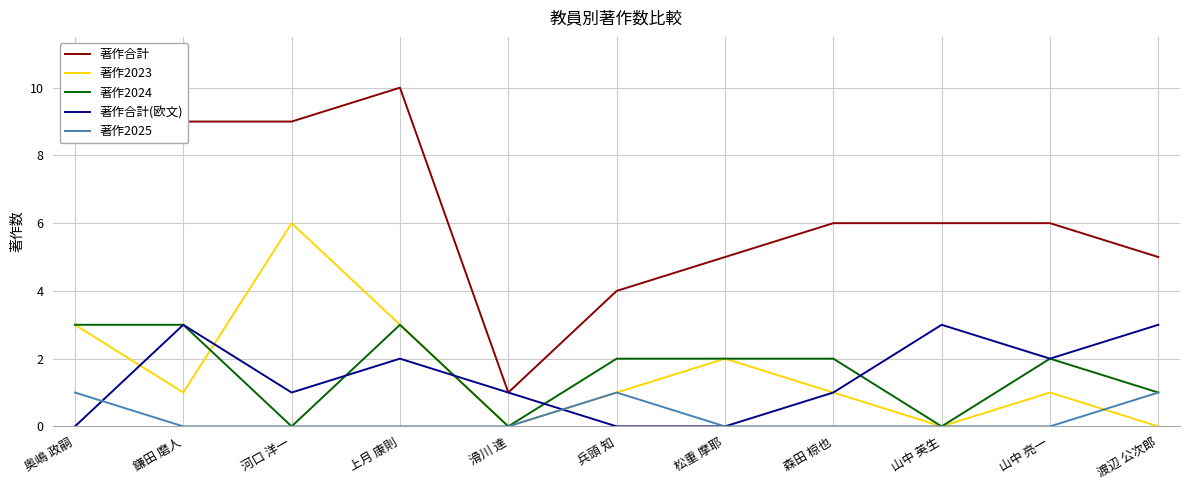

What is the approximate value of 著作2023 at 奥嶋 政嗣?

3